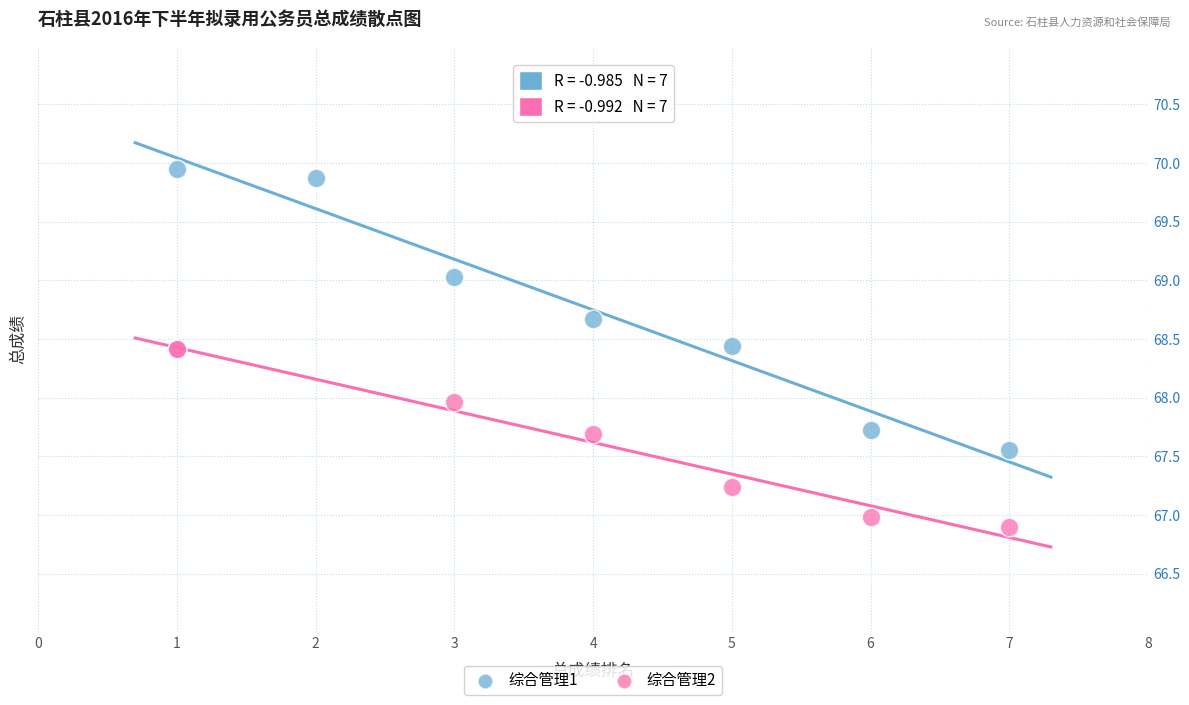

Which series contains the highest Y value?

综合管理1